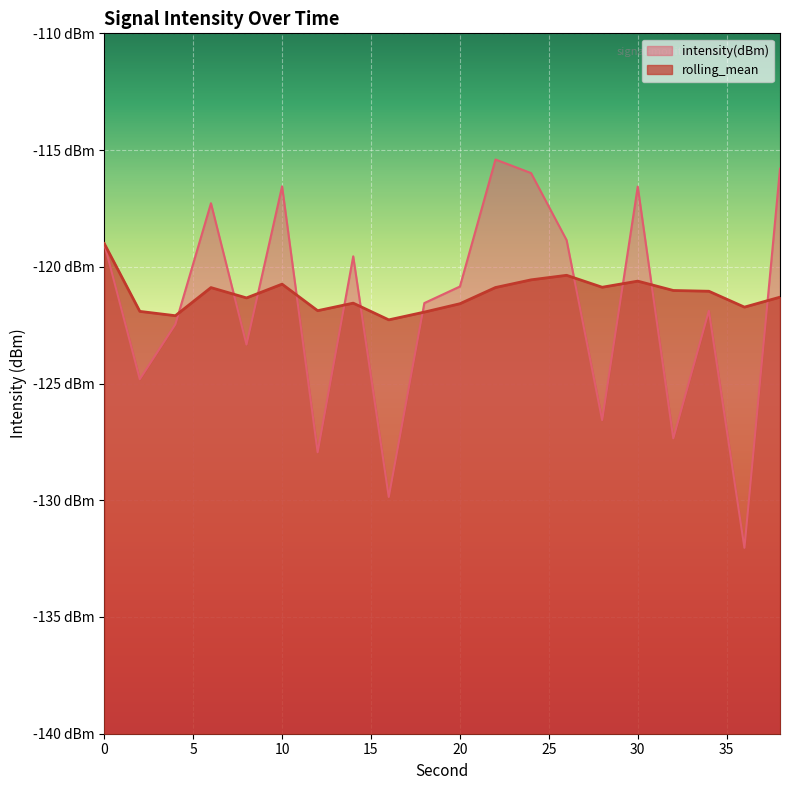

True or false: rolling_mean and intensity(dBm) intersect in this chart.

True